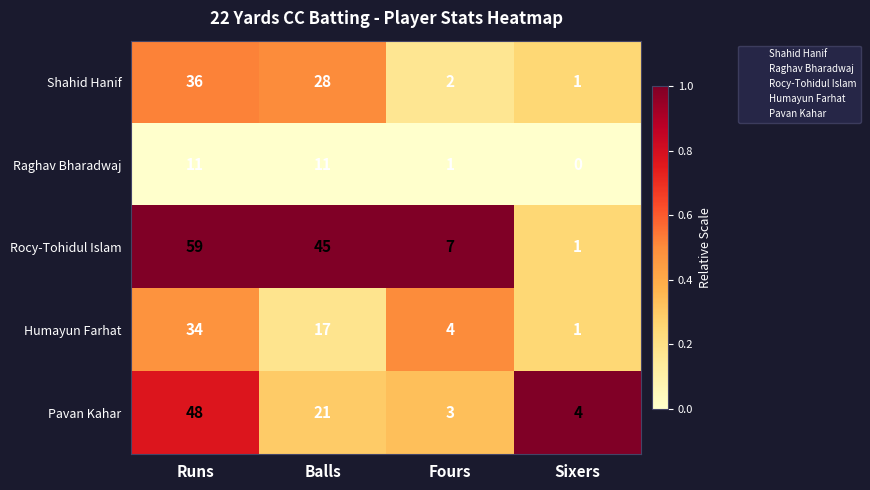

Reading left to right, transcribe all the data shown in this chart.

Shahid Hanif: Runs=36	Balls=28	Fours=2	Sixers=1
Raghav Bharadwaj: Runs=11	Balls=11	Fours=1	Sixers=0
Rocy-Tohidul Islam: Runs=59	Balls=45	Fours=7	Sixers=1
Humayun Farhat: Runs=34	Balls=17	Fours=4	Sixers=1
Pavan Kahar: Runs=48	Balls=21	Fours=3	Sixers=4